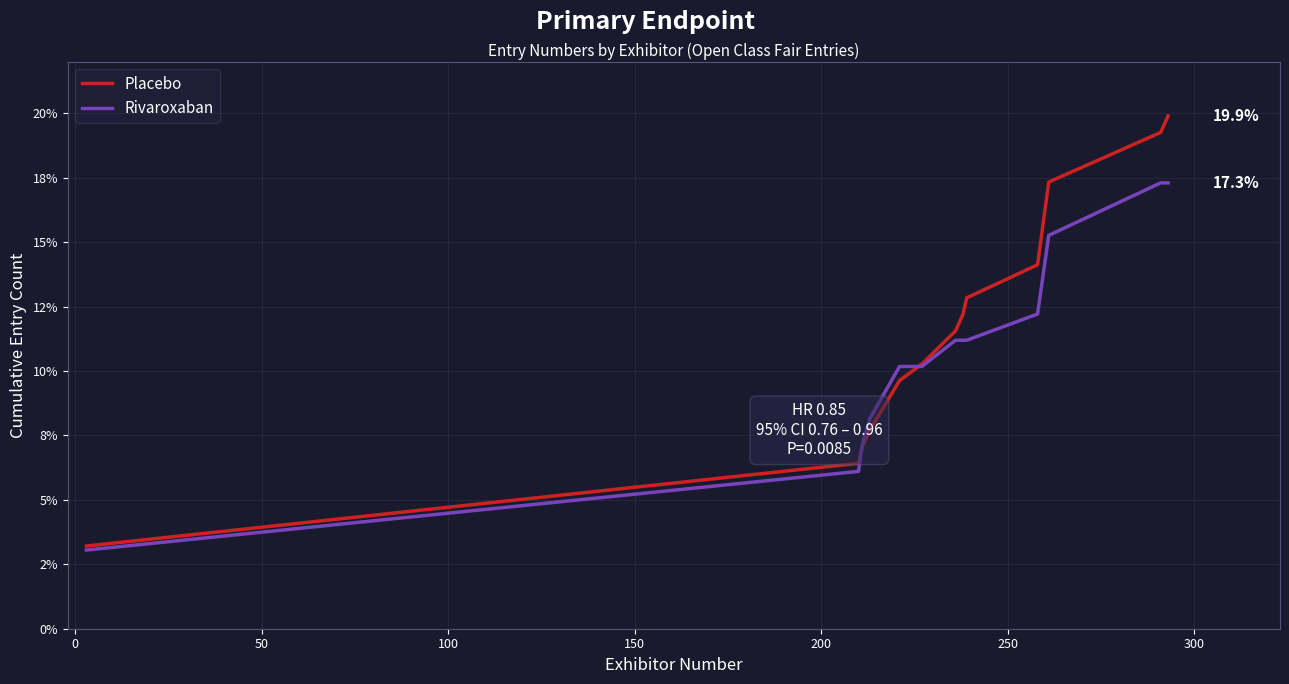

Does the chart display data point markers on the line(s)?

No